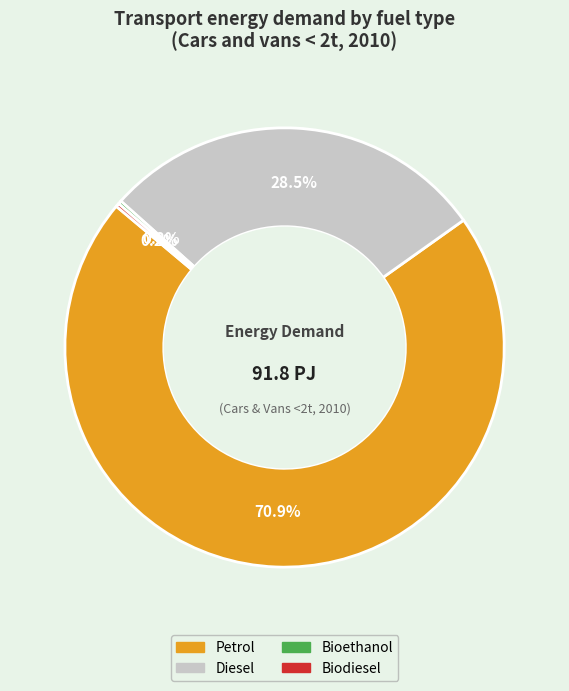

Which has a higher value, Petrol or Diesel?

Petrol